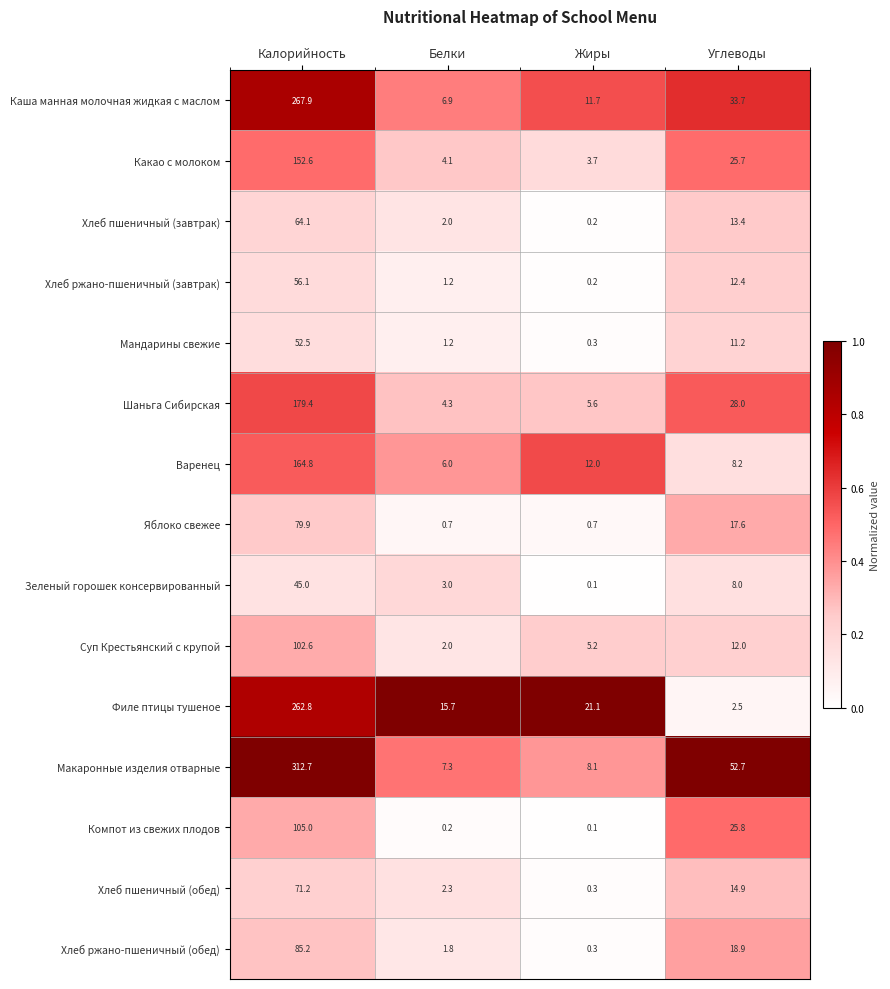

What is the difference between the highest and lowest values at Белки?

15.5